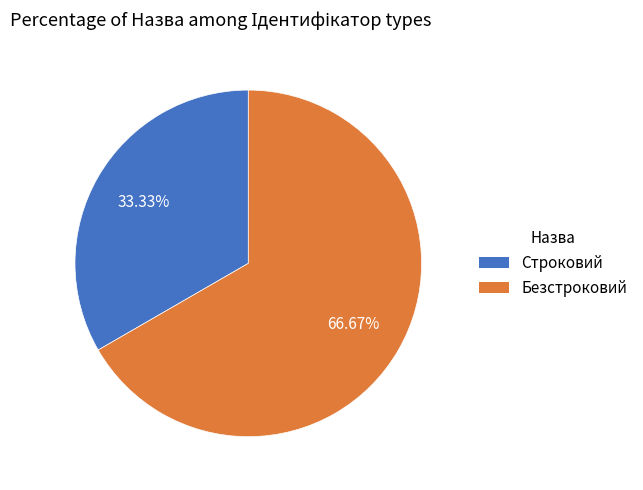

Which category has the smallest portion of the pie?

Строковий